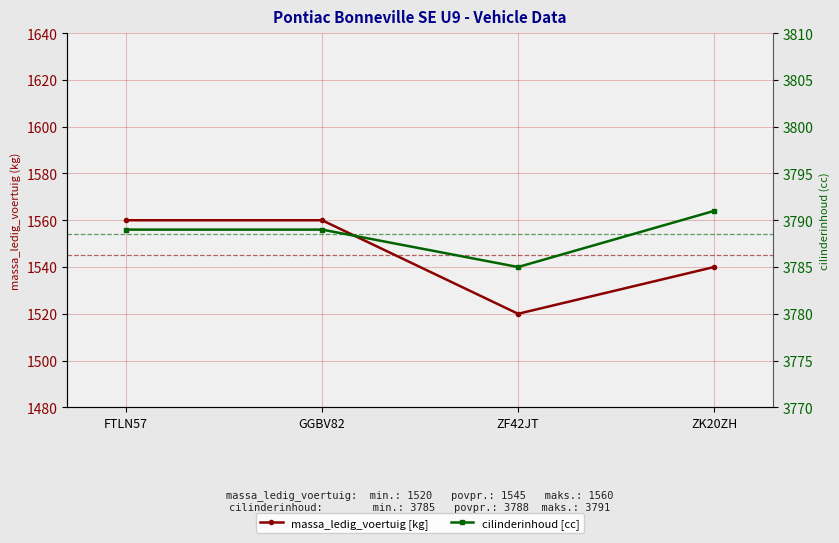

Reading left to right, transcribe all the data shown in this chart.

massa_ledig_voertuig [kg]: 1560	1560	1520	1540
cilinderinhoud [cc]: 3789	3789	3785	3791